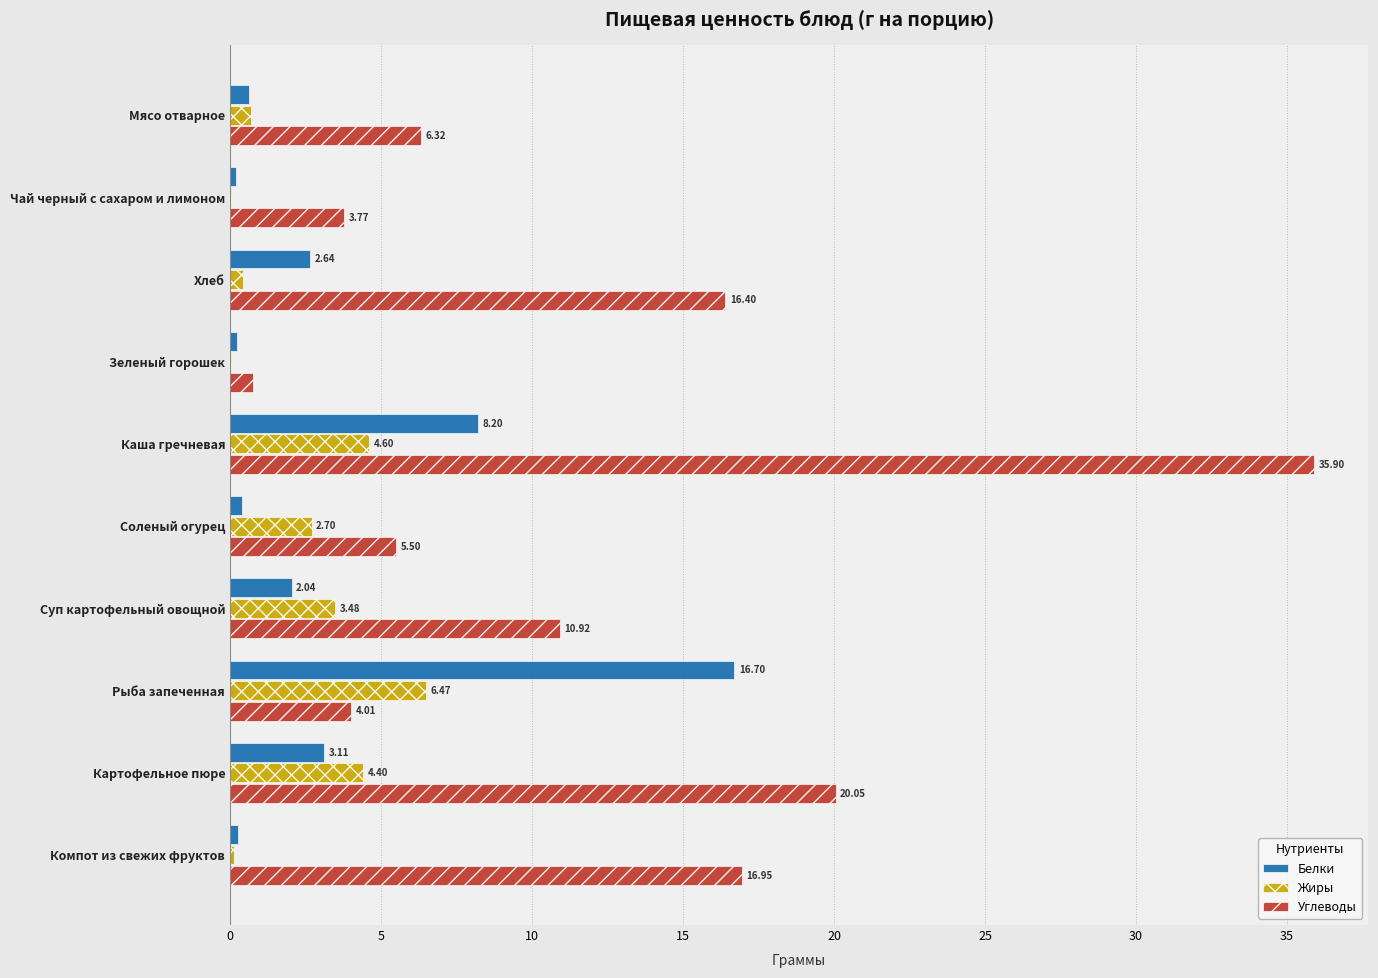

Is the value of Углеводы at Рыба запеченная greater than the value of Белки at Картофельное пюре?

Yes